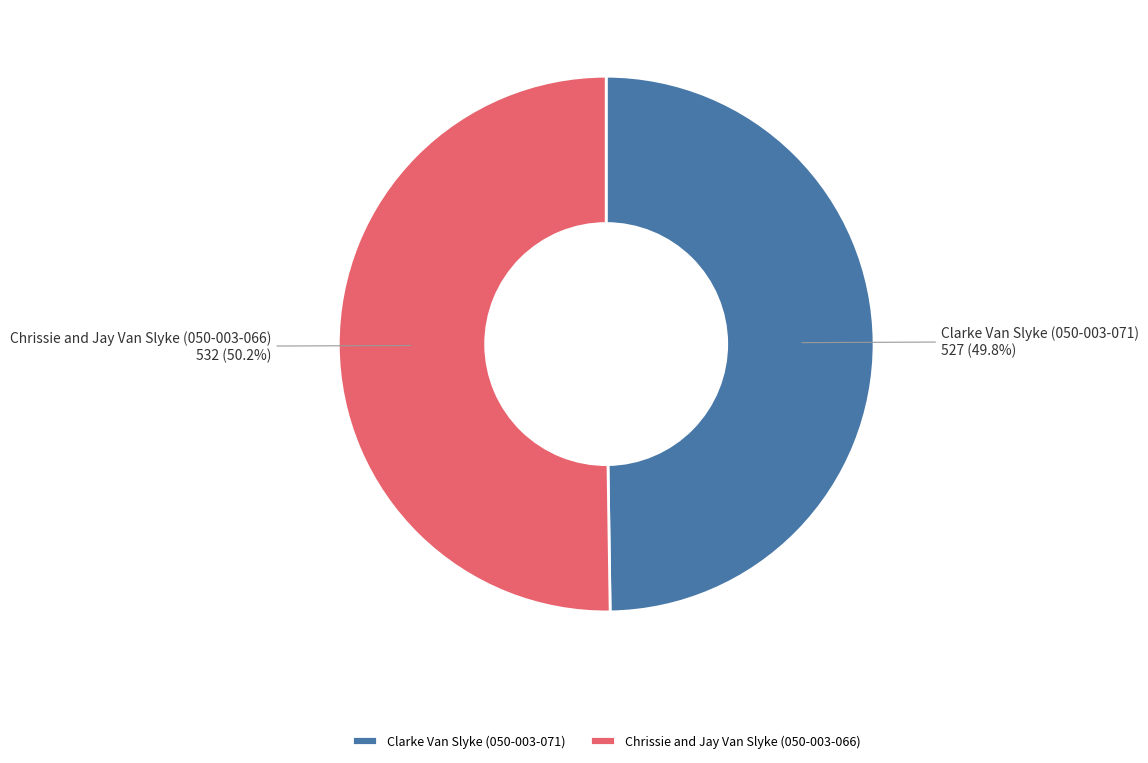

What percentage is the Clarke Van Slyke (050-003-071) slice, to the nearest percent?

50%